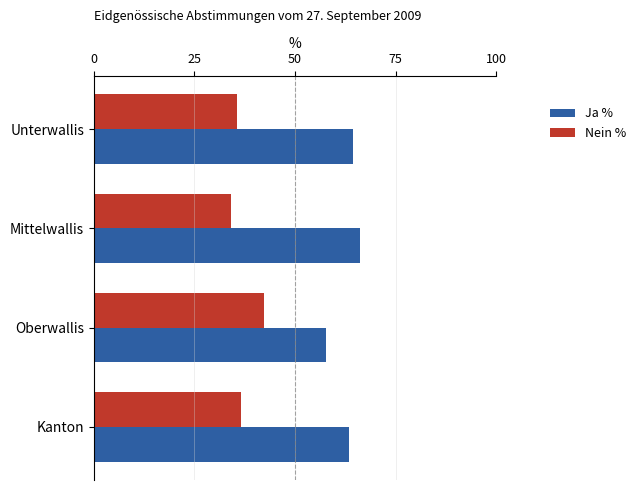

What is the lowest value of the Ja % series?

57.6